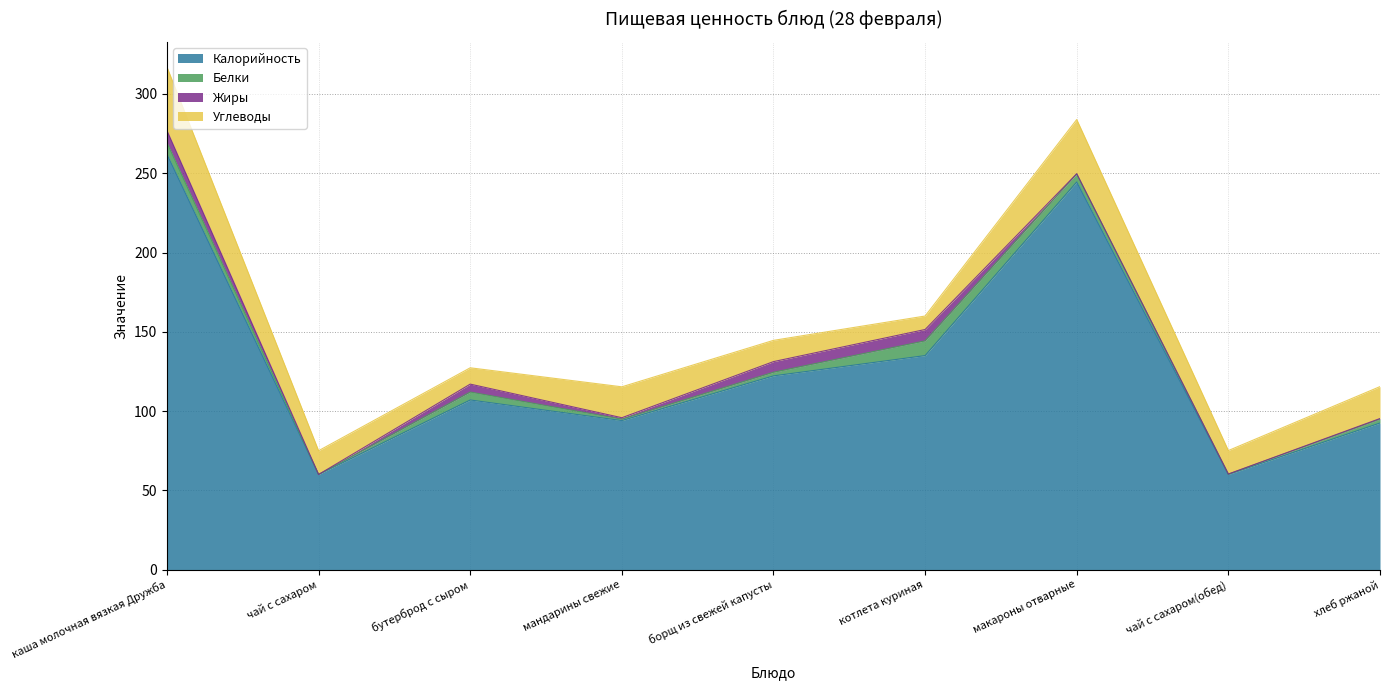

Which series changed the most between макароны отварные and чай с сахаром(обед)?

Калорийность